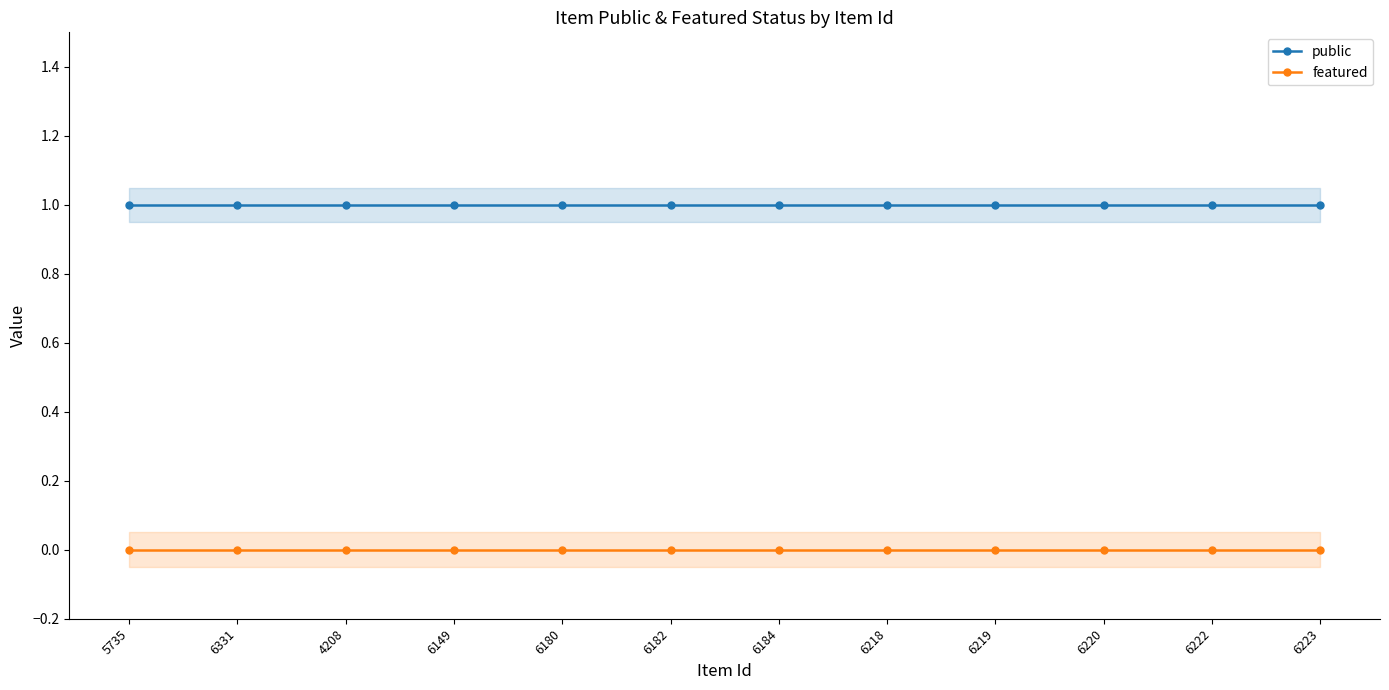

How many lines are shown in the chart?

2